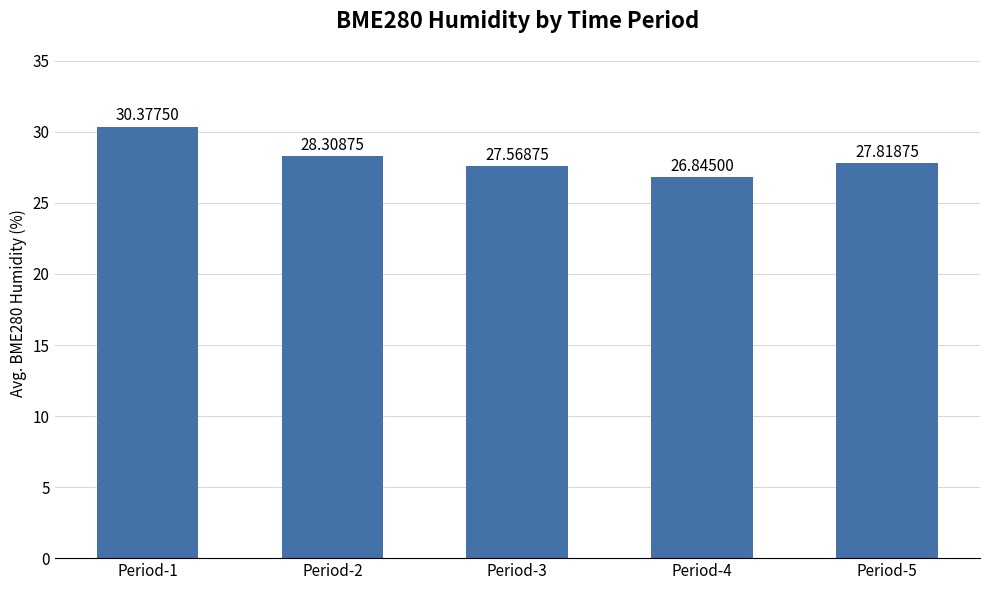

Reading right to left, extract all data points from this chart.

Period-5=27.8	Period-4=26.8	Period-3=27.6	Period-2=28.3	Period-1=30.4